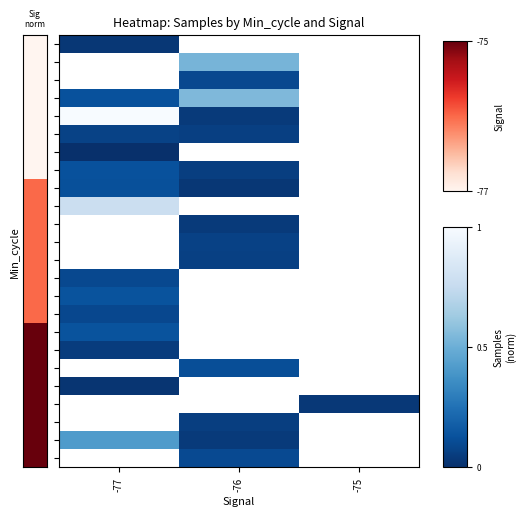

Which label corresponds to the smallest value in the chart?

-77